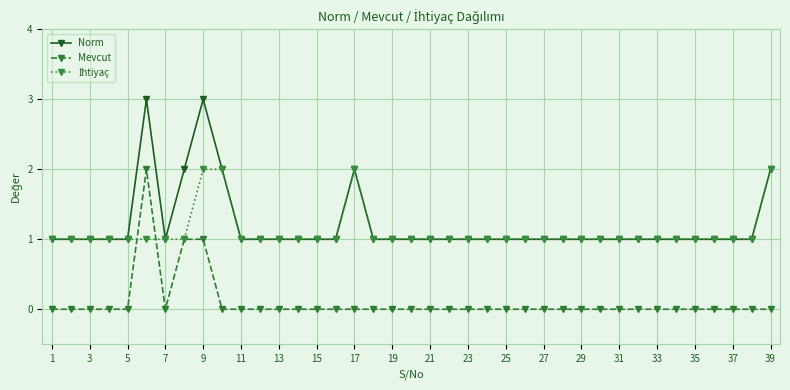

Which series has the largest total across all categories?

Norm